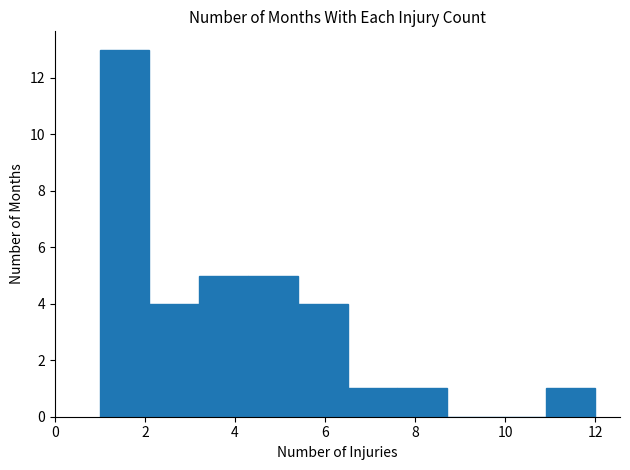

Reading left to right, list every bar in this chart as the range it spans on the x-axis followed by its height. Neither the bar edges nor the heights are printed on the chart, so give them approximately, as read against the axes.

1.0 to 2.1: 13
2.1 to 3.2: 4
3.2 to 4.3: 5
4.3 to 5.4: 5
5.4 to 6.5: 4
6.5 to 7.6: 1
7.6 to 8.7: 1
8.7 to 9.8: 0
9.8 to 10.9: 0
10.9 to 12.0: 1